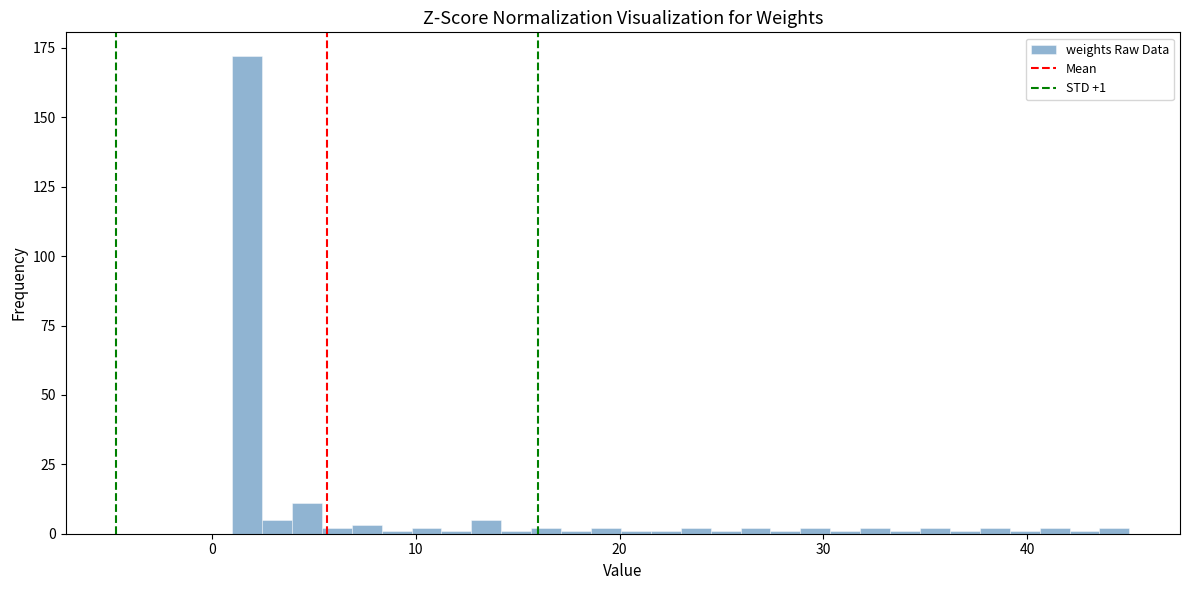

Around what value on the x-axis is the tallest bar? Give the approximate position of its centre, as read against the axis.

2